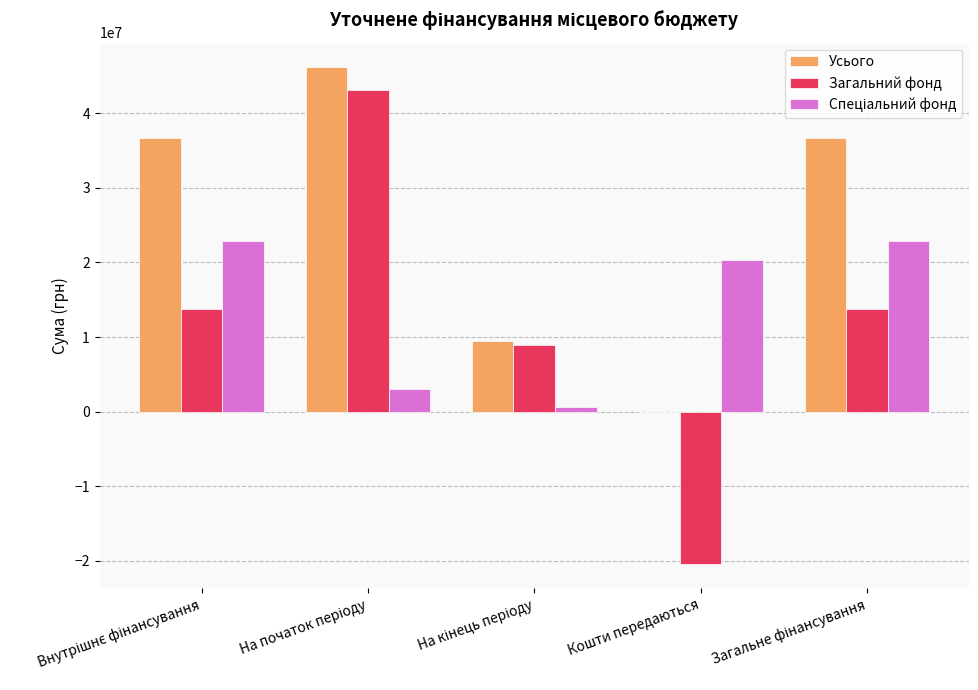

What is the sum of all Усього values?

128885846.4